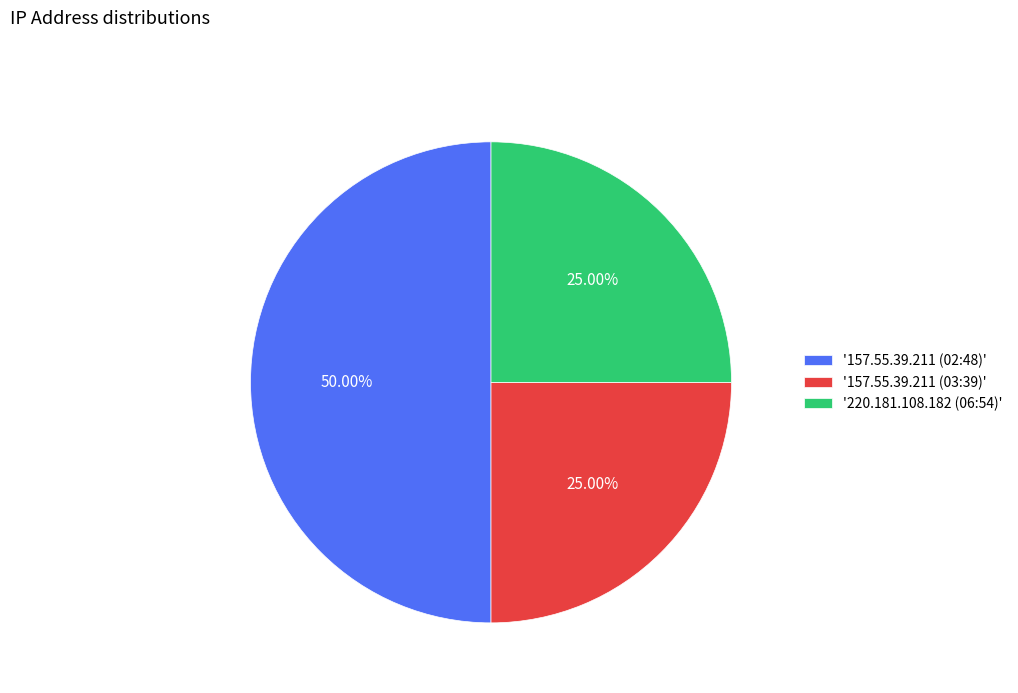

Is '220.181.108.182 (06:54)' the majority of the pie?

No